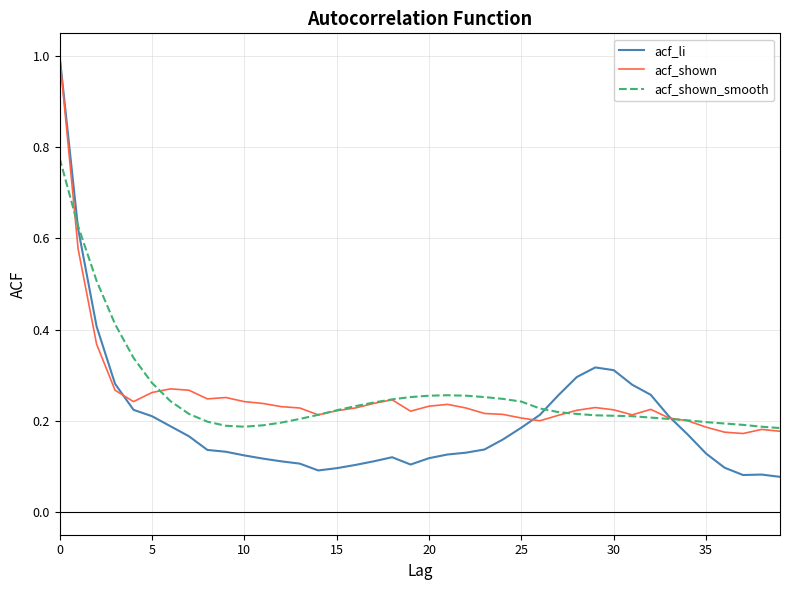

Does the chart display data point markers on the line(s)?

No